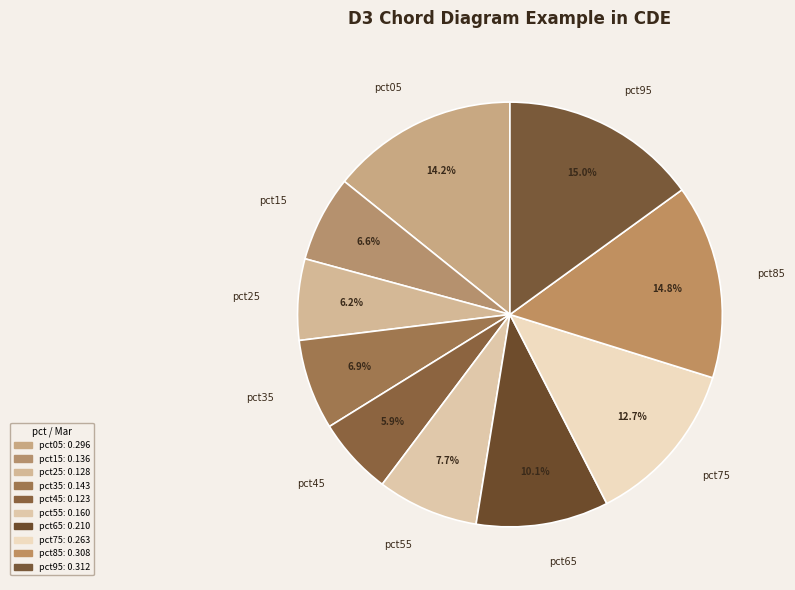

Does any single category account for the majority?

No